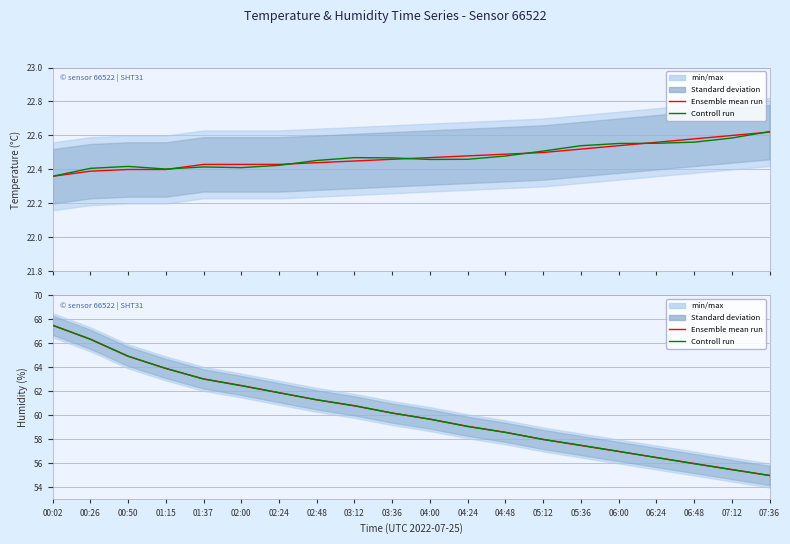

True or false: Controll run has a value of 58.0 at 05:12.

True